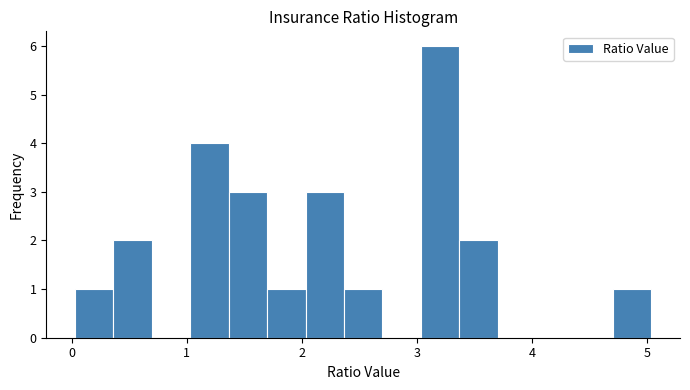

Around what value on the x-axis is the tallest bar? Give the approximate position of its centre, as read against the axis.

3.2